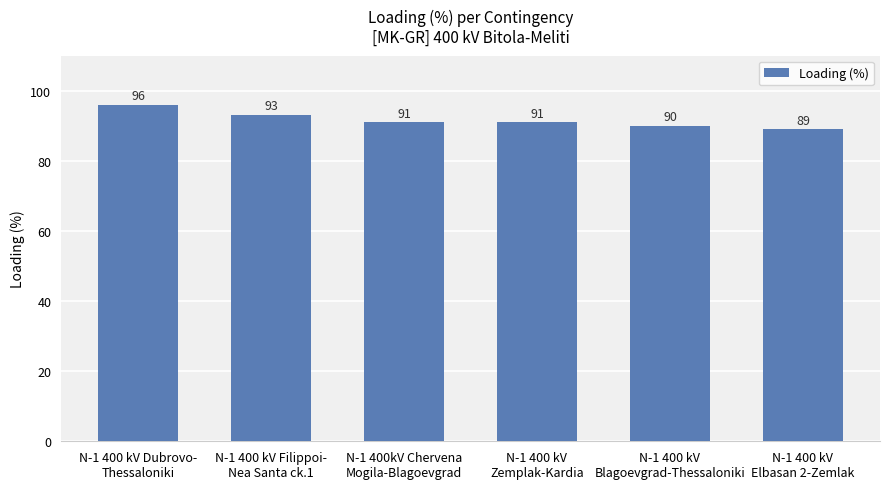

Count the values in the range 90 to 93.

4